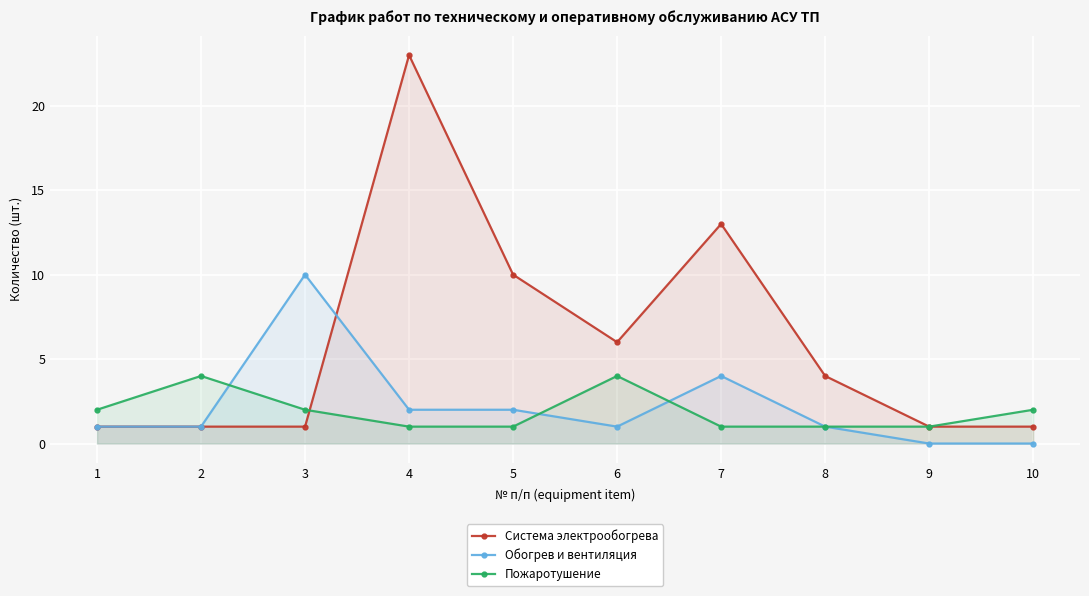

The Обогрев и вентиляция series shows 6 at 7. True or false?

False